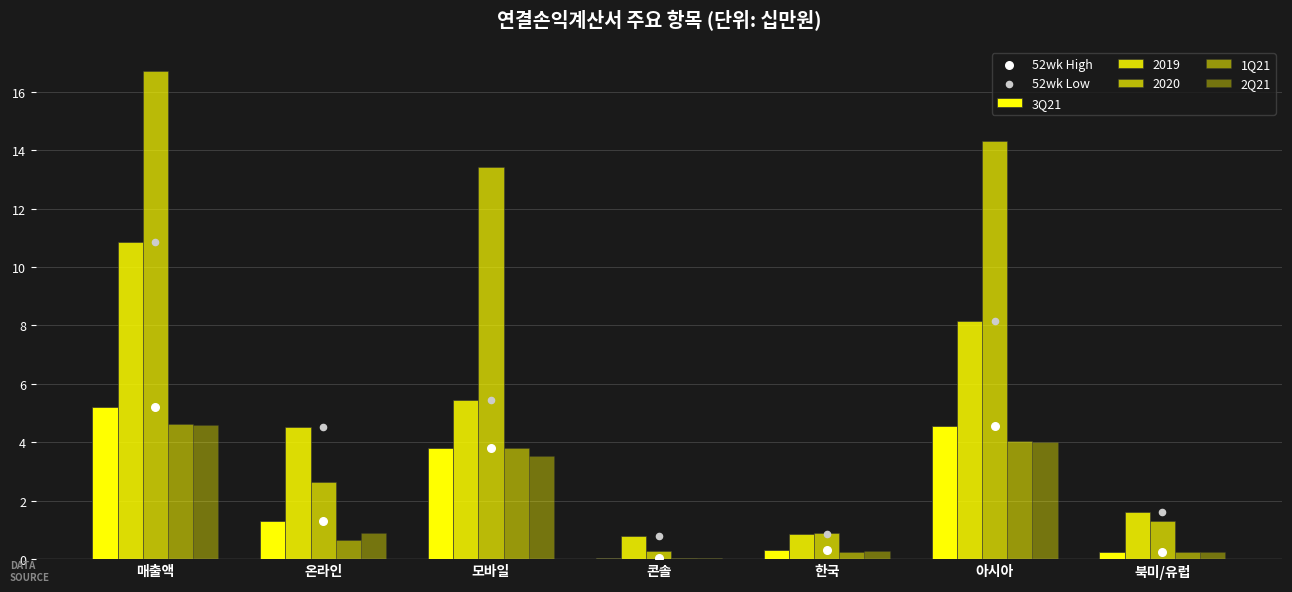

How many data points in 2020 are above 2?

4